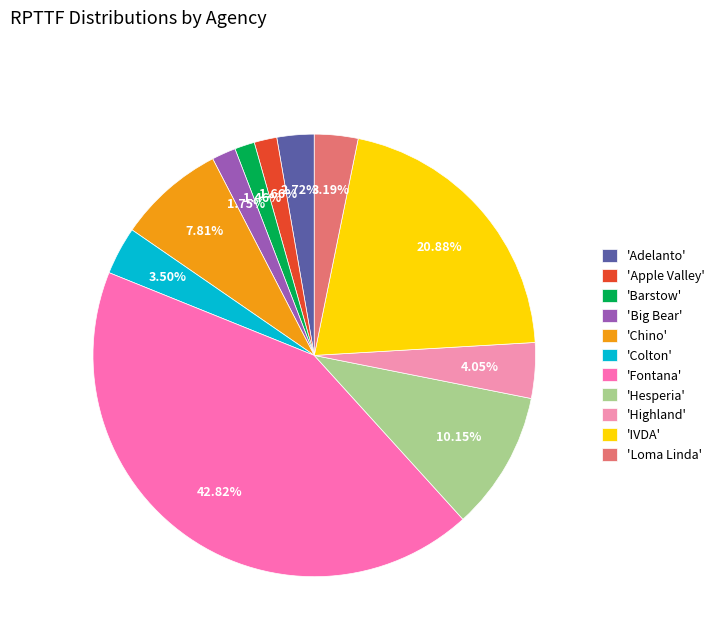

Rank the categories by value from lowest to highest.

Barstow, Apple Valley, Big Bear, Adelanto, Loma Linda, Colton, Highland, Chino, Hesperia, IVDA, Fontana